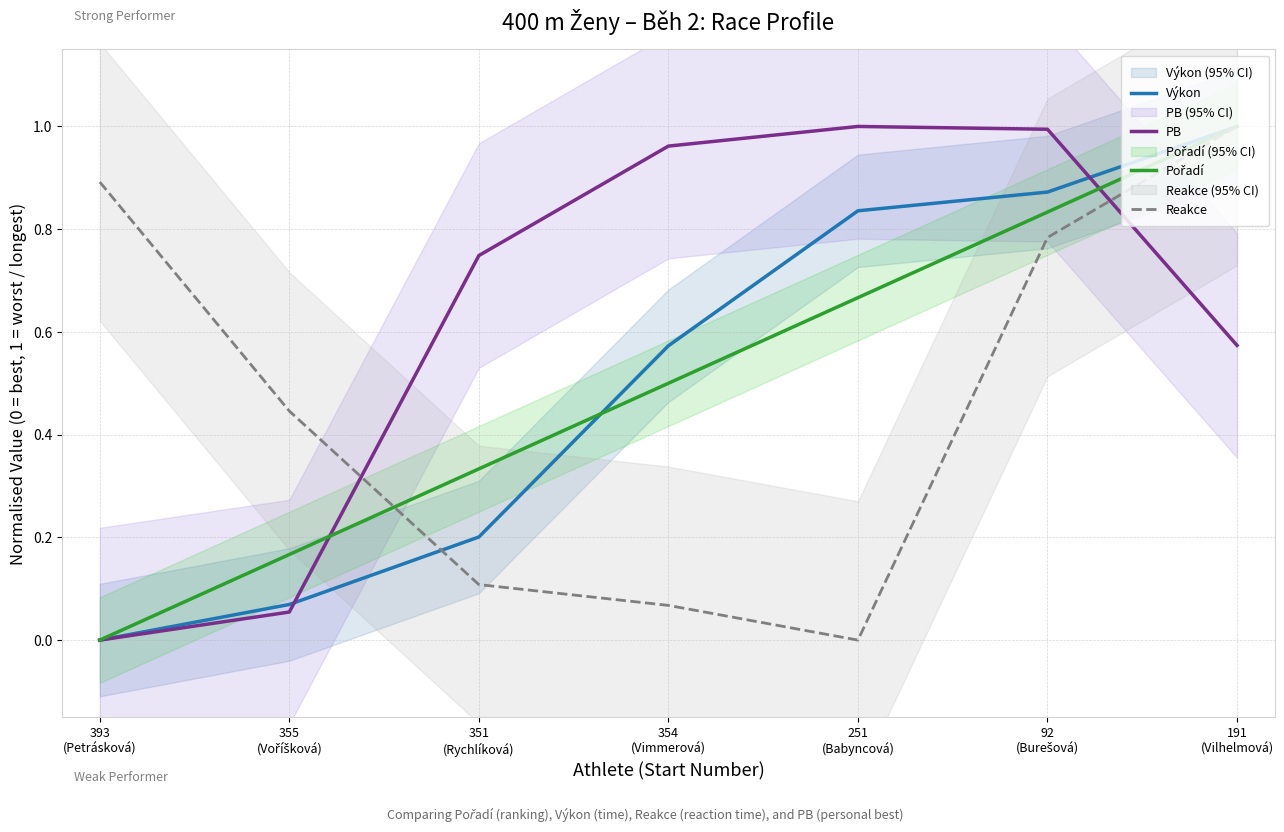

At which category is the sum across all series the highest?

191
(Vilhelmová)